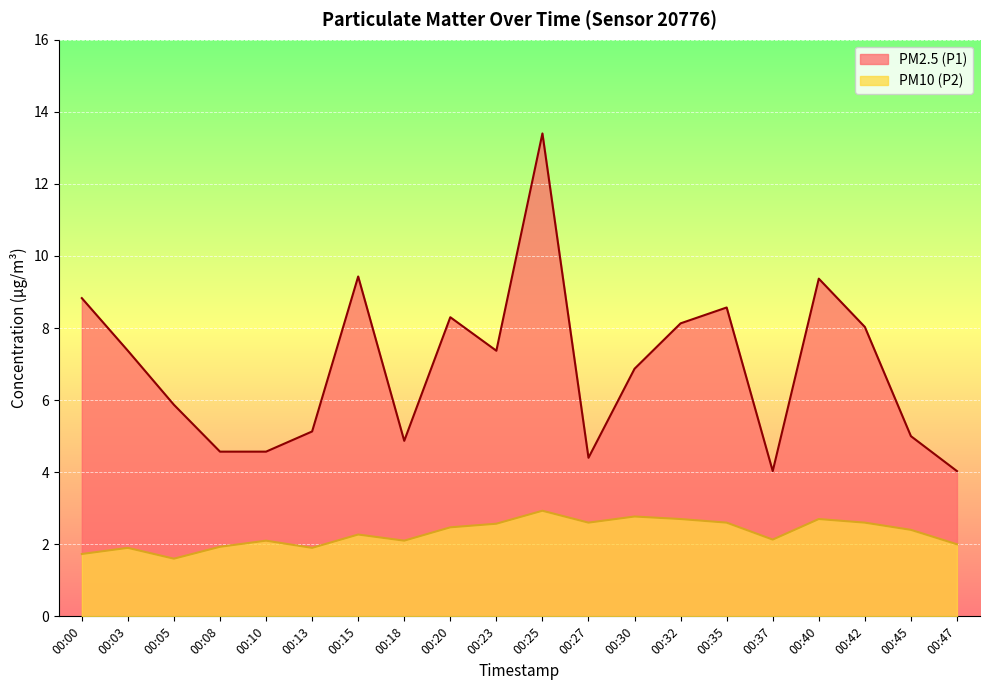

What is the difference between the highest and lowest values at 00:30?

4.1